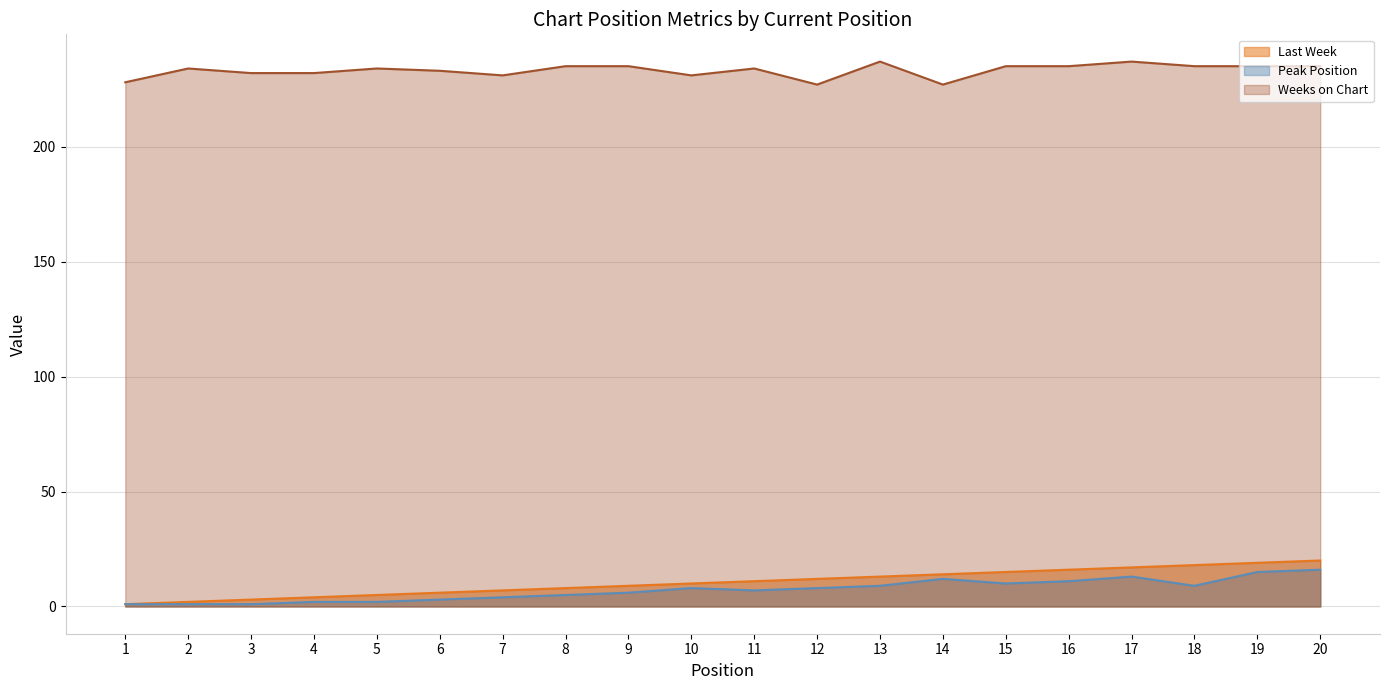

List the series in order of their peak value, highest first.

Weeks on Chart, Last Week, Peak Position